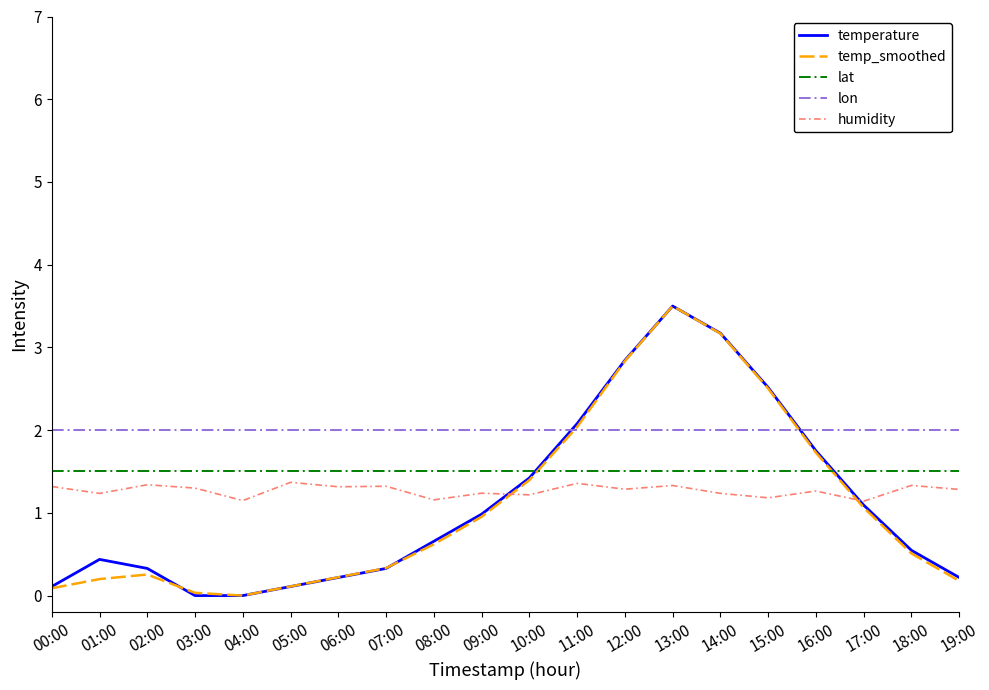

Read the temp_smoothed value at 18:00.

0.5